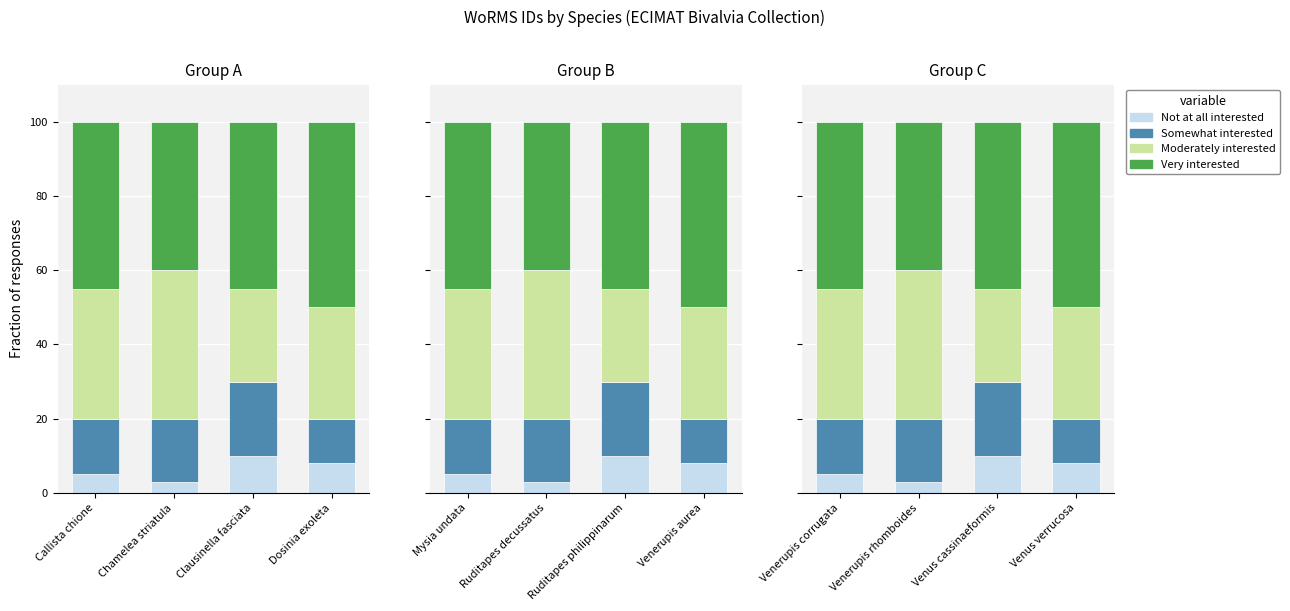

How many Somewhat interested values are between 15 and 20?

3